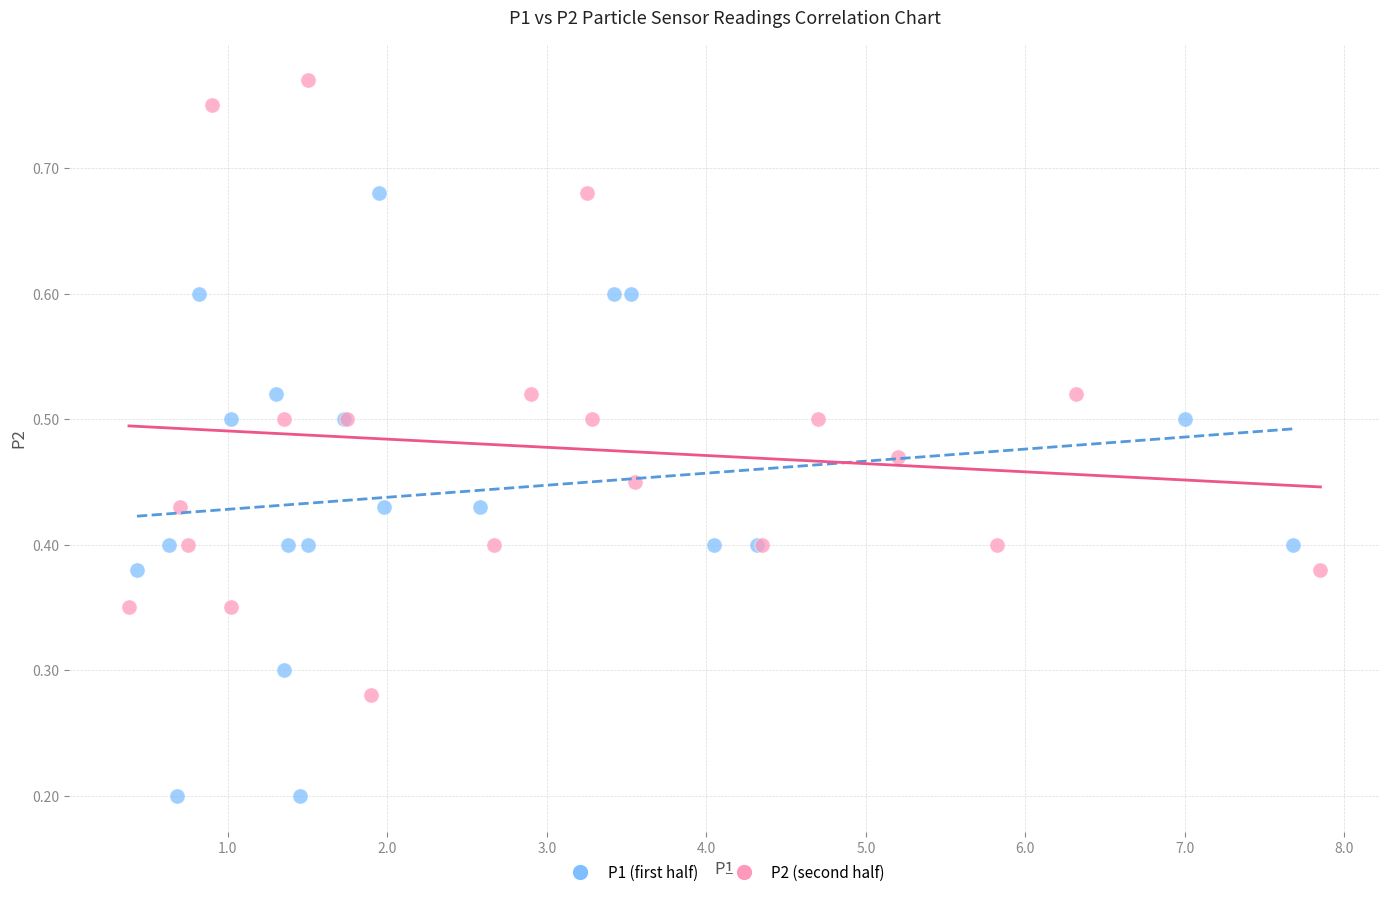

What are all the series names shown in the legend?

P1 (first half), P2 (second half)